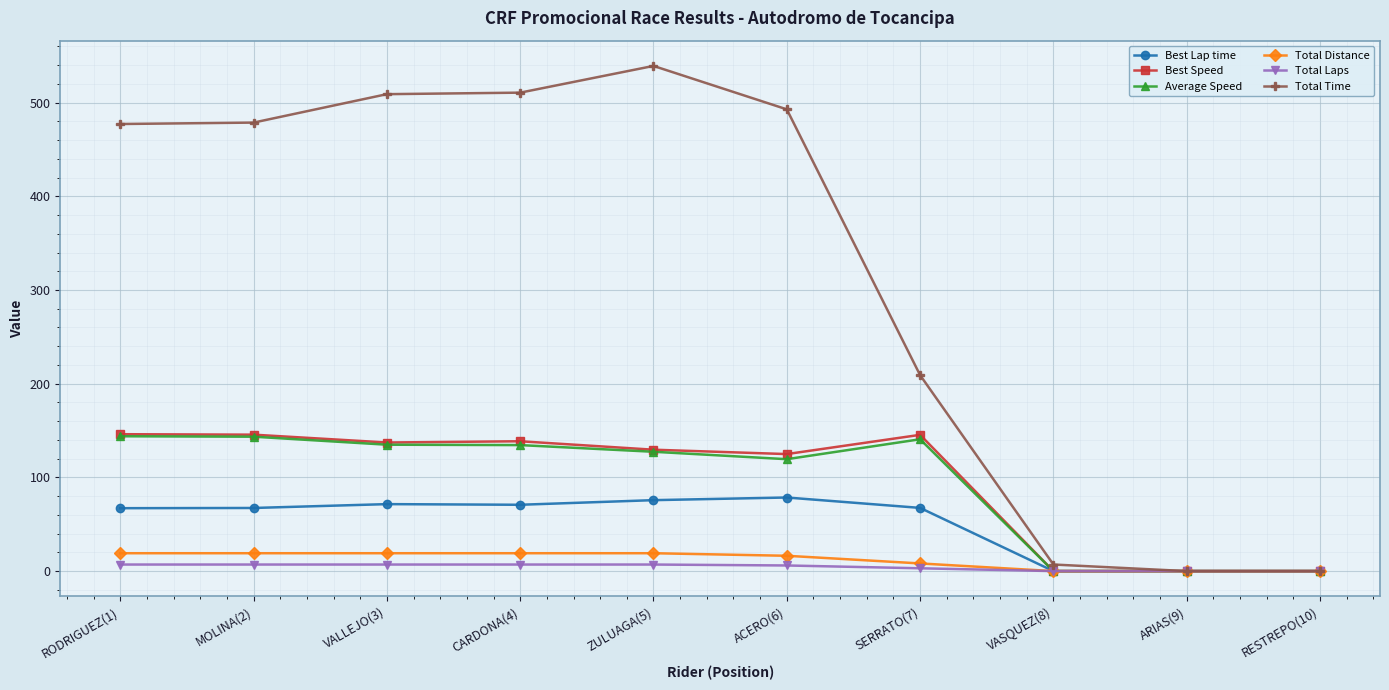

What is the average value of the Average Speed series?

94.4